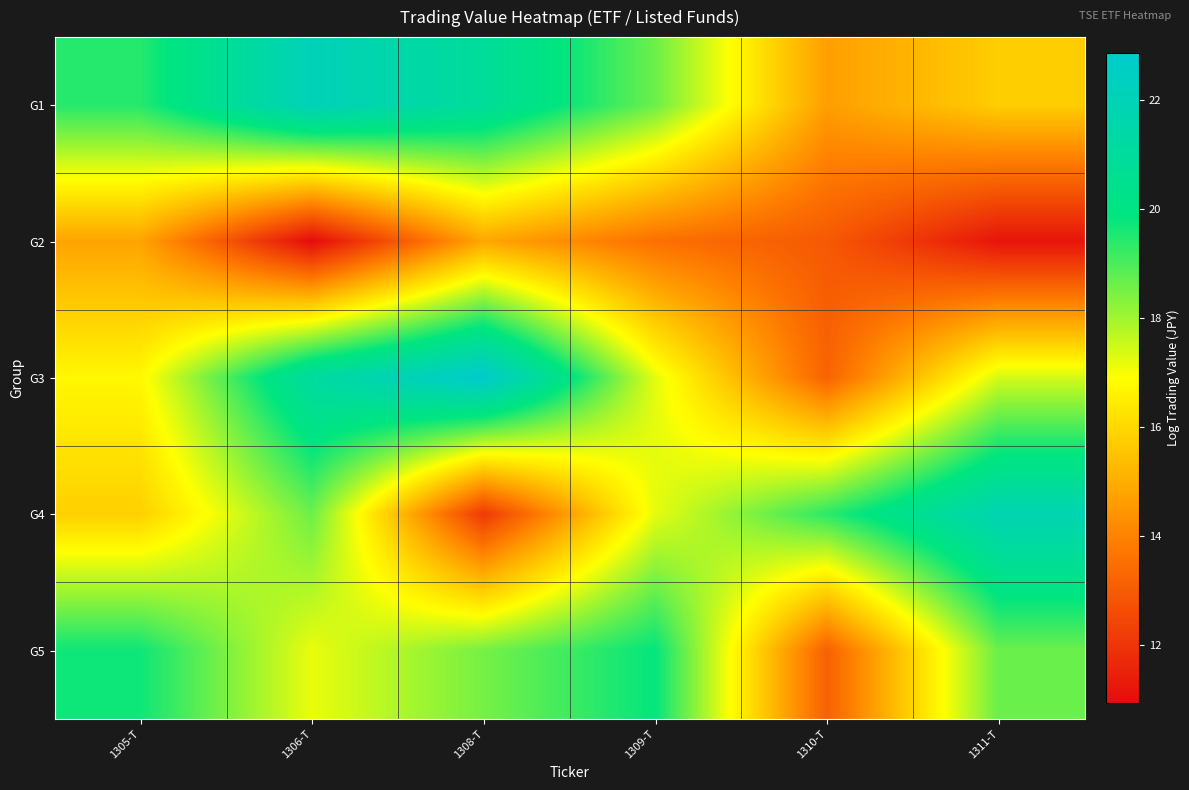

Between 1306-T and 1309-T, which series saw the biggest shift?

G3